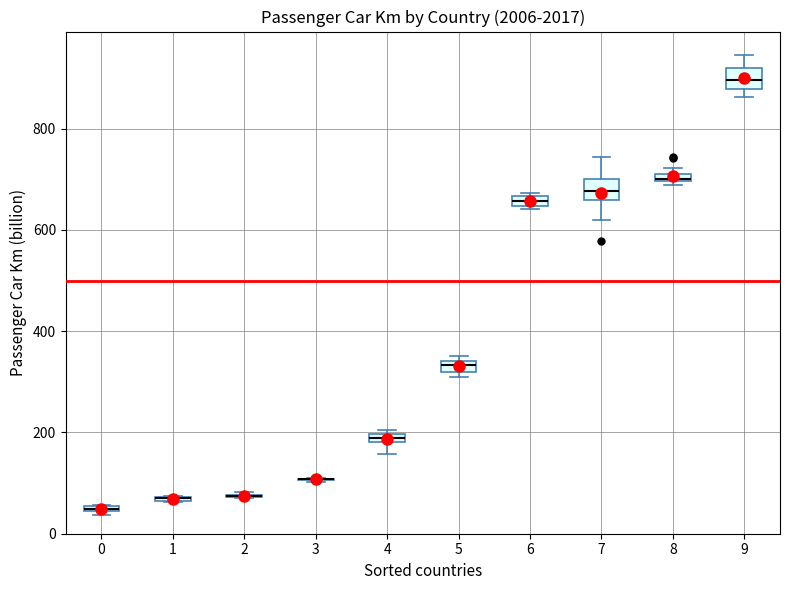

Where is the upper edge of the box at x = 5 on the y-axis? The values are not printed on the chart, so give them approximately, as read against the axis.

340